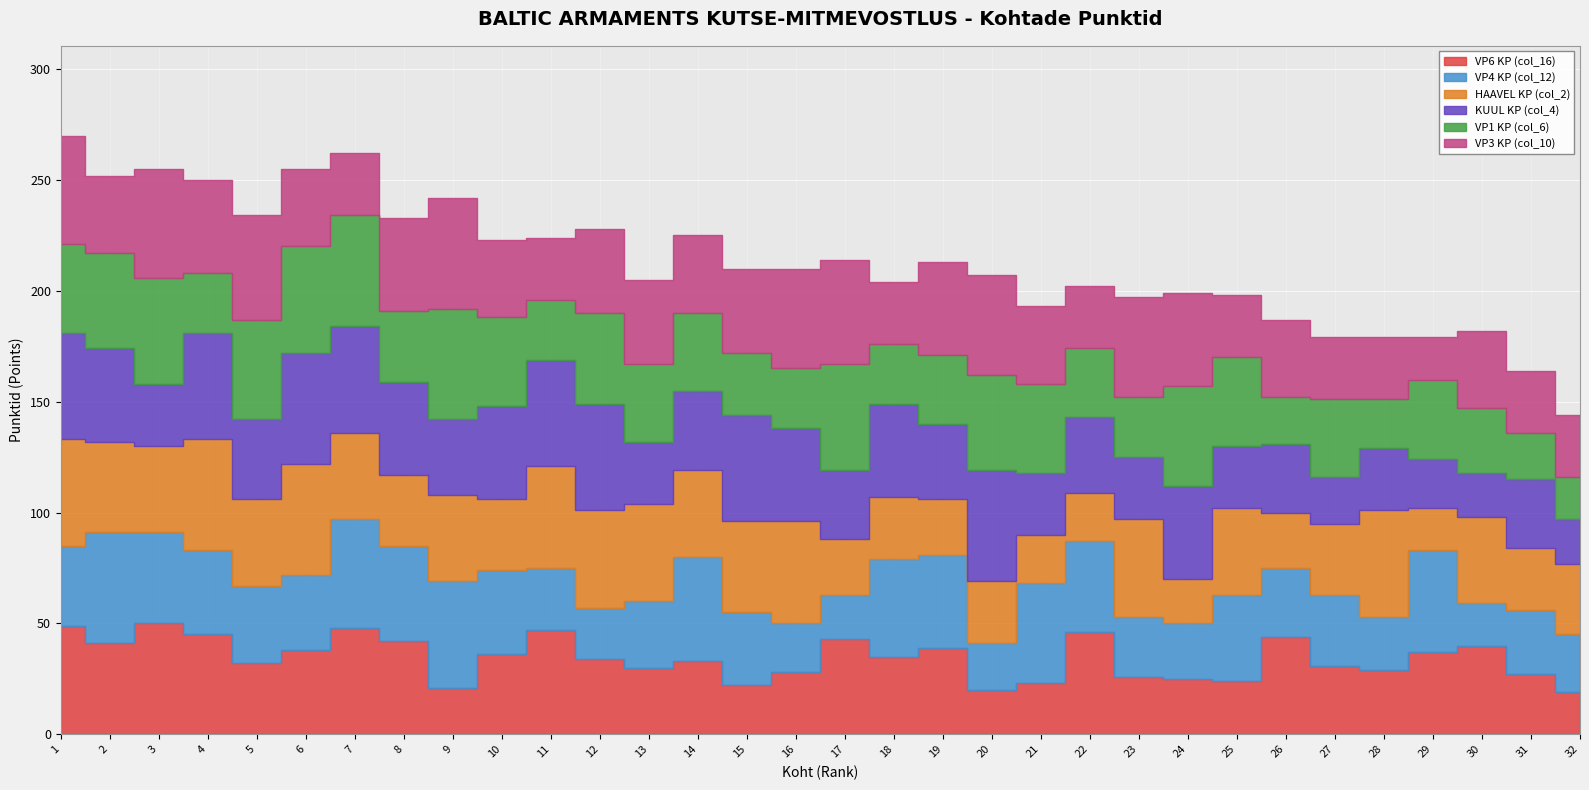

At which label does VP1 KP (col_6) reach its minimum?

32